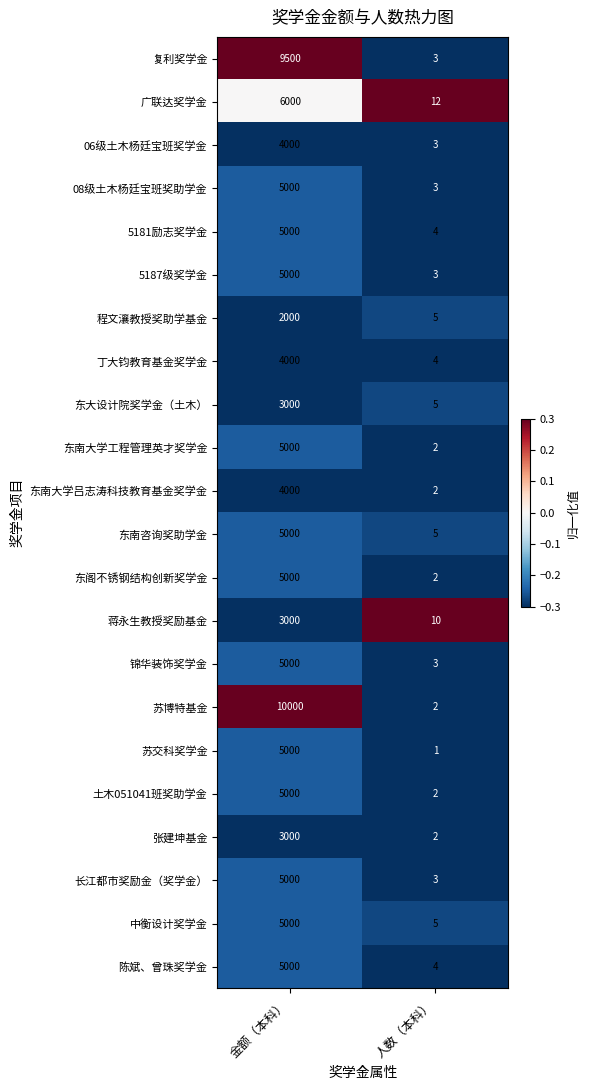

Is the value of 锦华装饰奖学金 at 金额（本科） greater than the value of 东南大学吕志涛科技教育基金奖学金 at 人数（本科）?

Yes